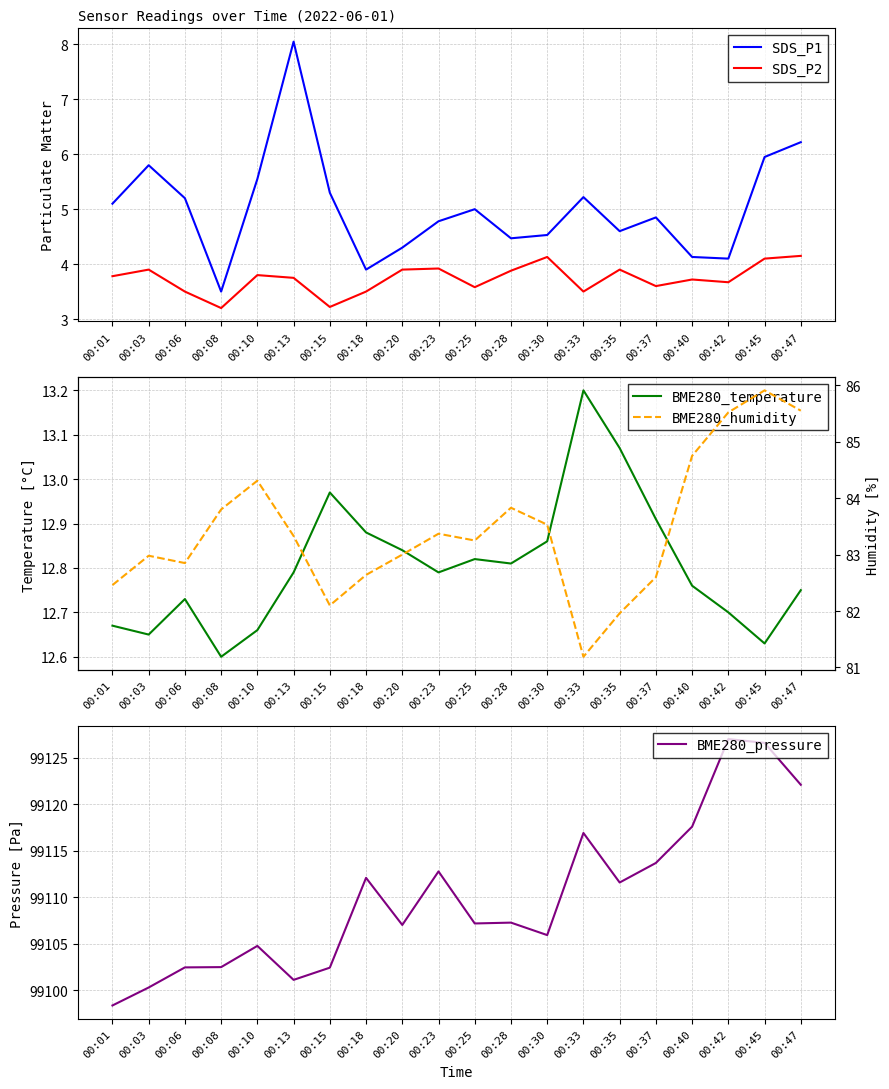

True or false: BME280_humidity and BME280_temperature intersect in this chart.

False